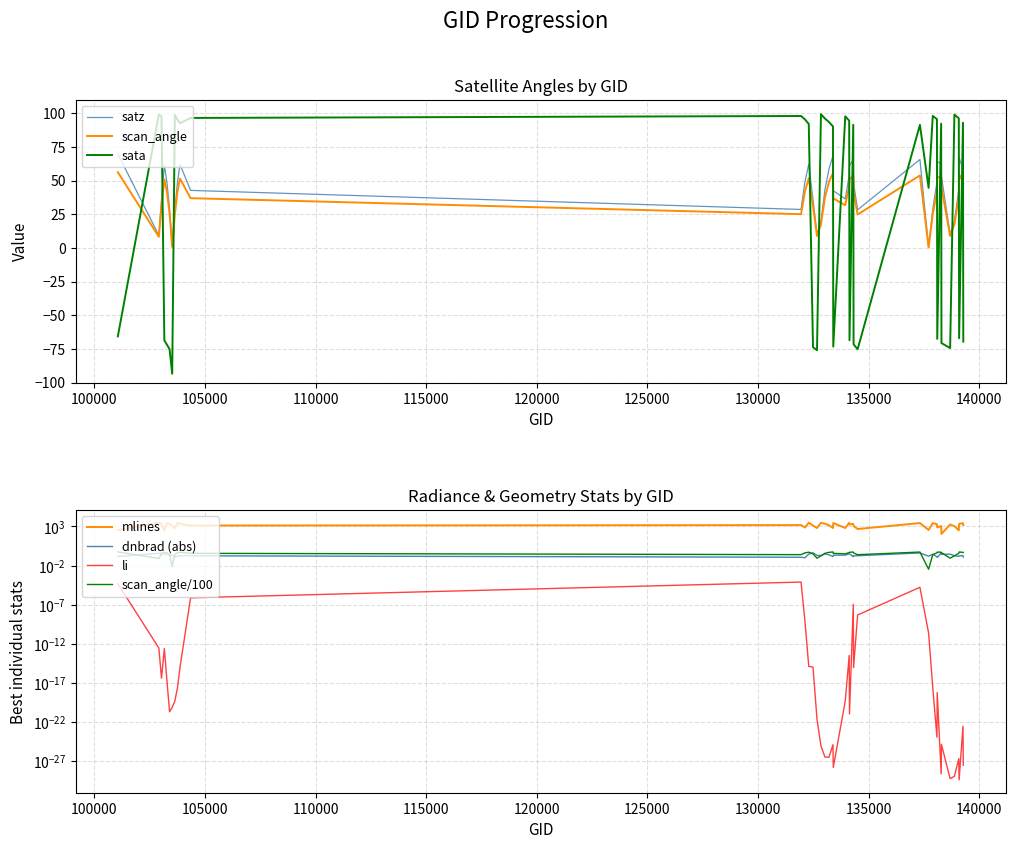

True or false: sata and satz intersect in this chart.

True